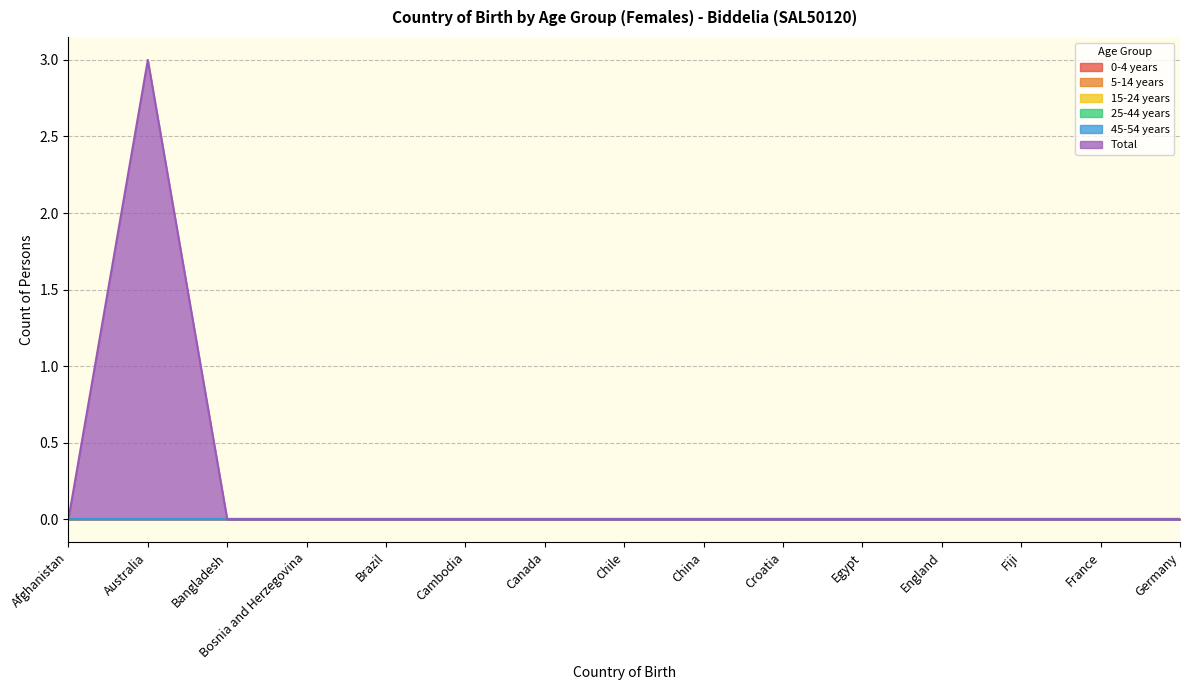

True or false: Total and 15-24 years intersect in this chart.

False